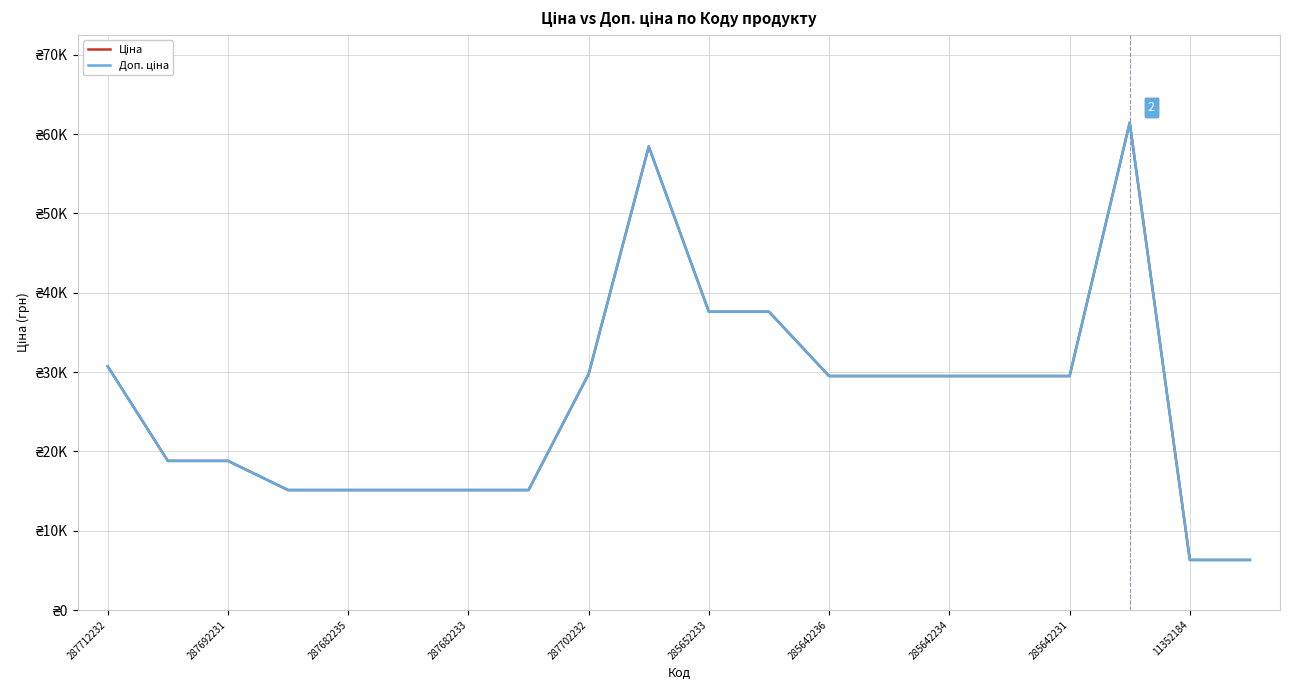

Does the chart display data point markers on the line(s)?

No